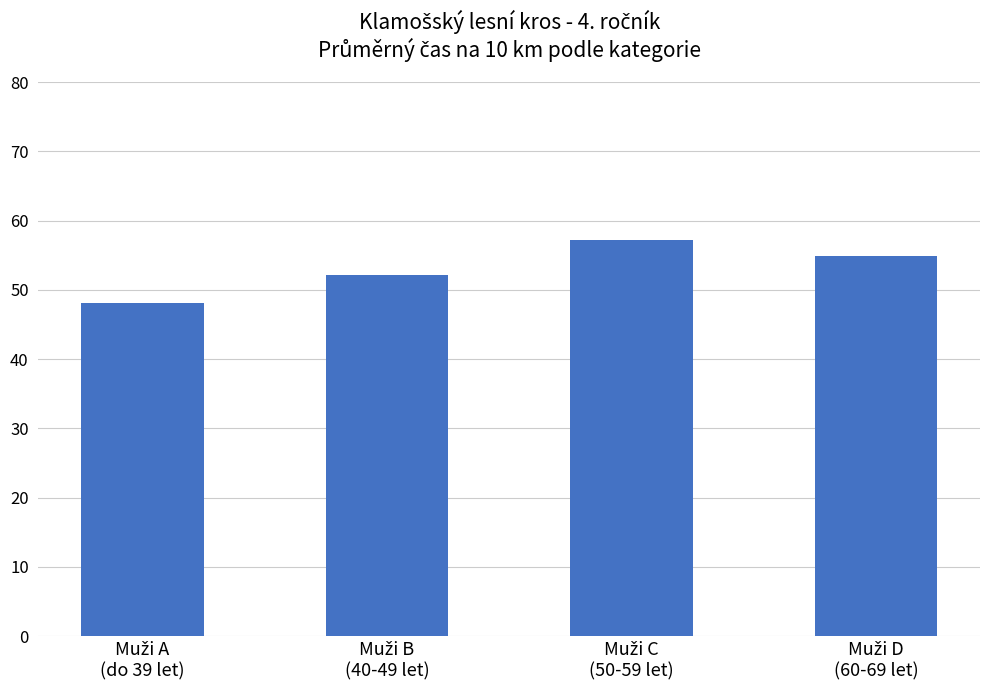

What is the difference between the maximum and second lowest values?

5.1